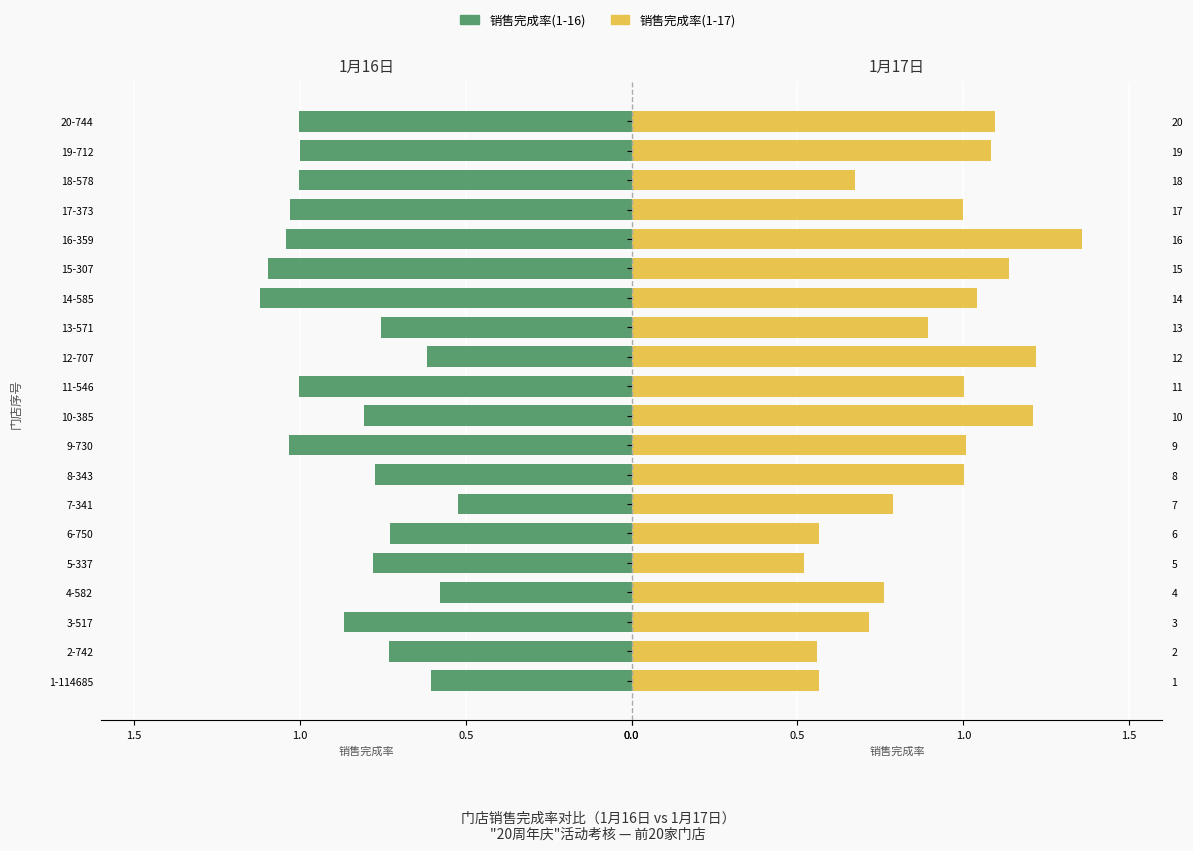

Between 3-517 and 13-571, which series saw the biggest shift?

销售完成率(1-17)